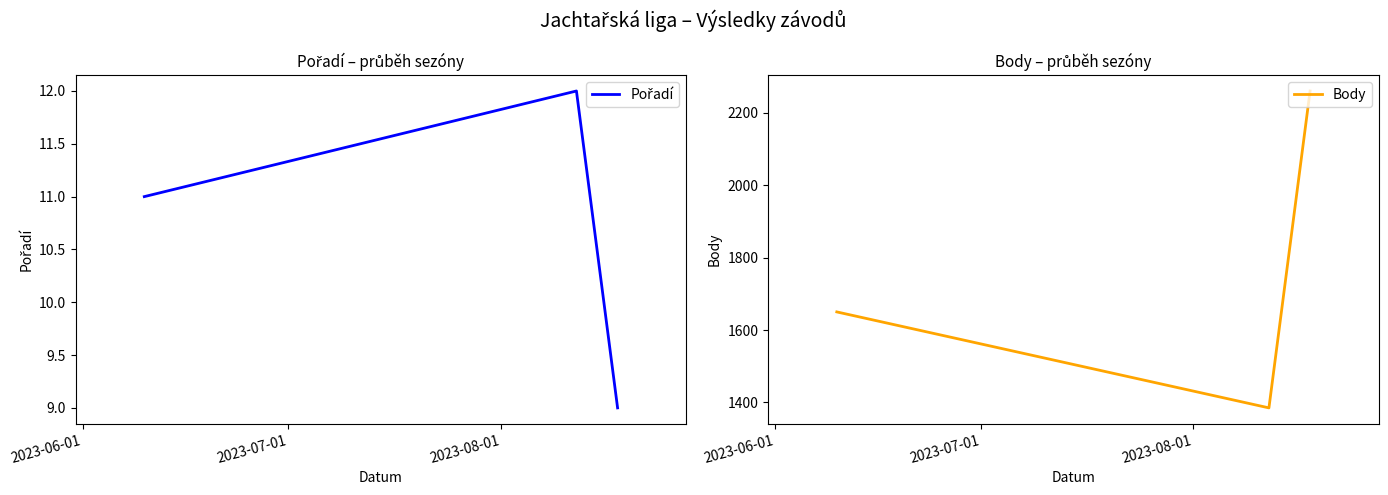

How many lines are shown in the chart?

2